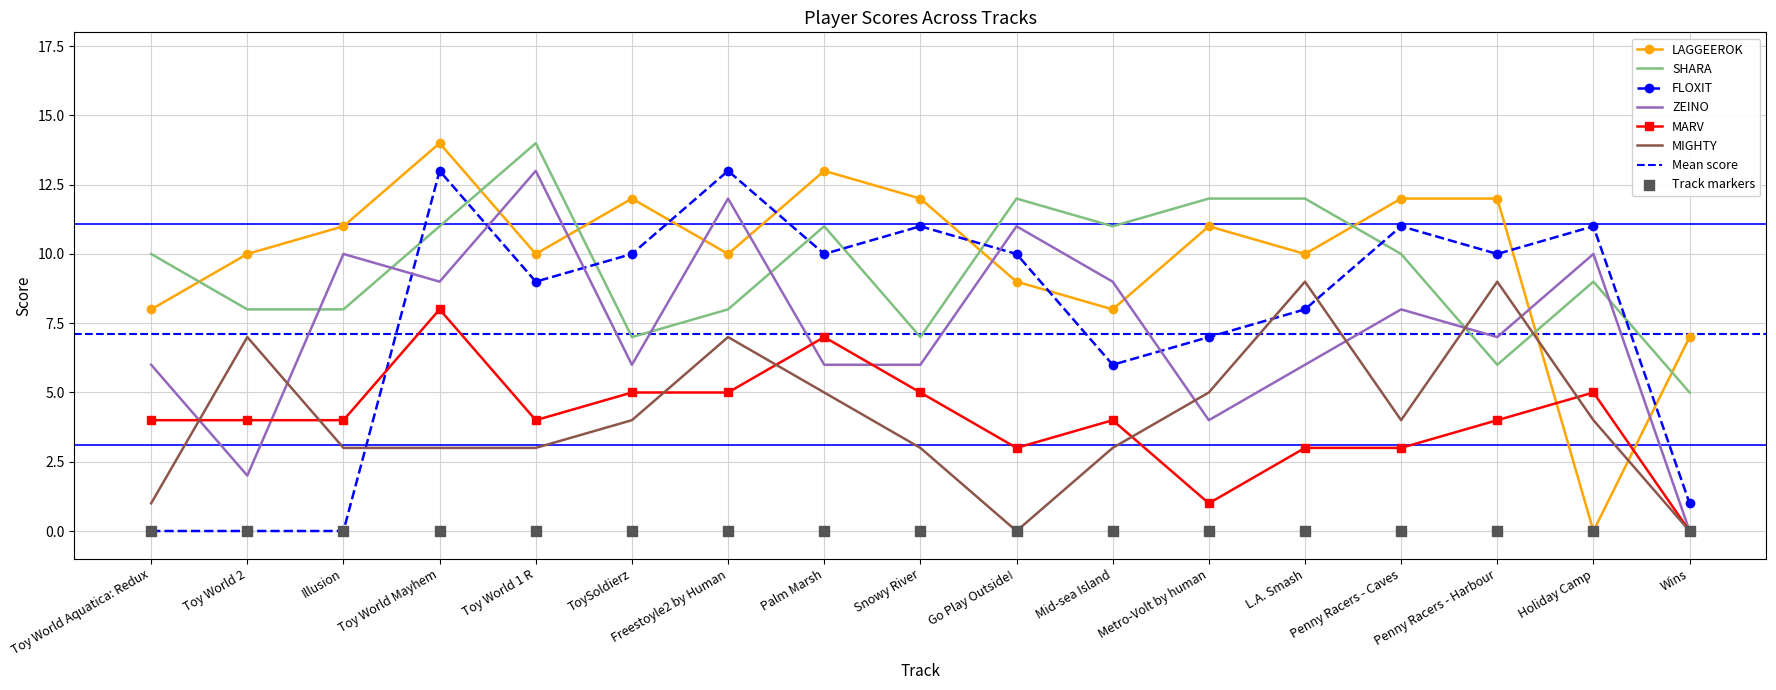

What is the total value across all series at Penny Racers - Harbour?

48